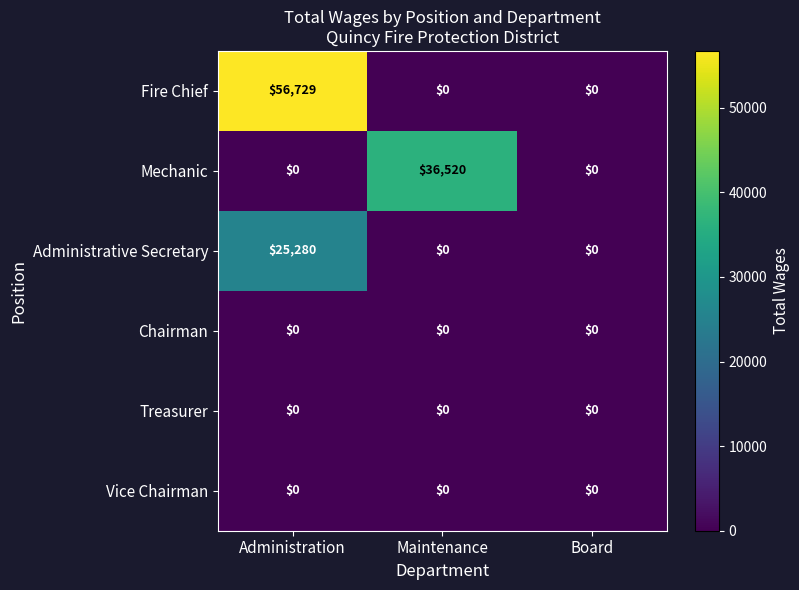

What is the average value of the Fire Chief series?

18910